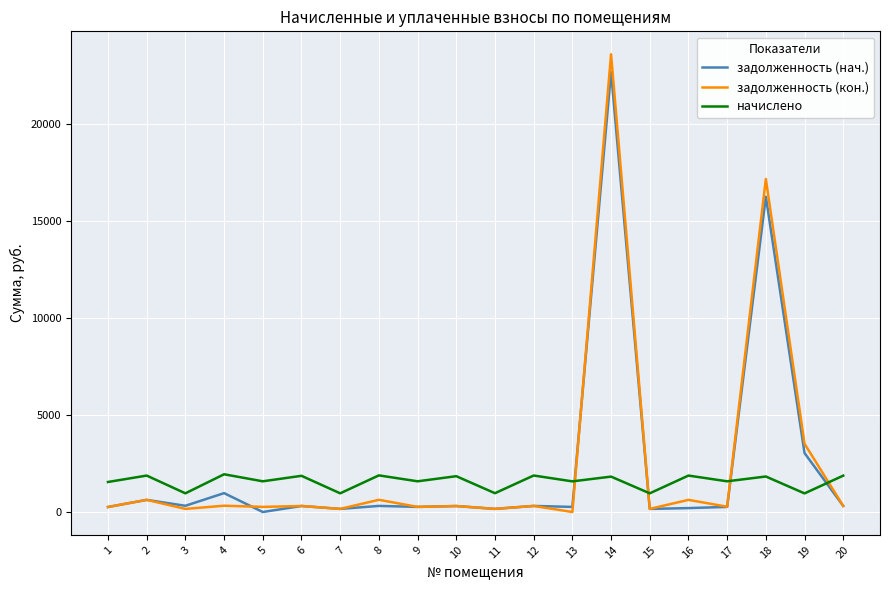

Count the number of data series in this chart.

3